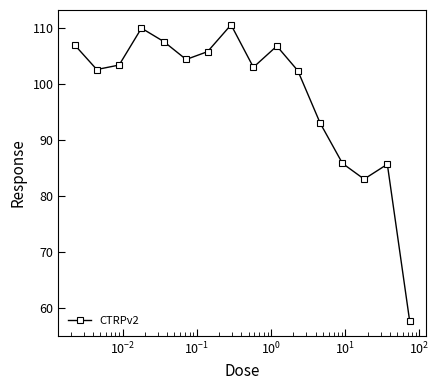

What is the value of the 2nd point from the left?

102.6